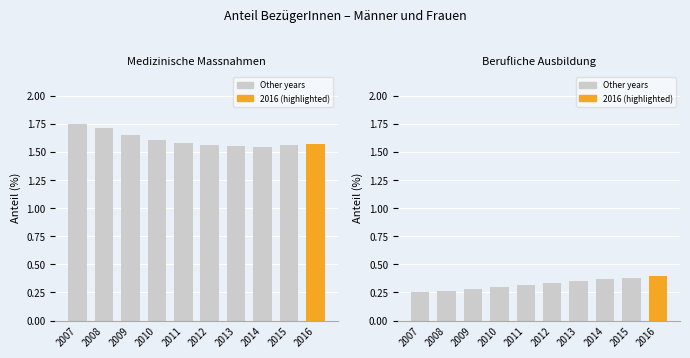

The value of Medizinische Massnahmen at 2011 is 1.6. True or false?

True